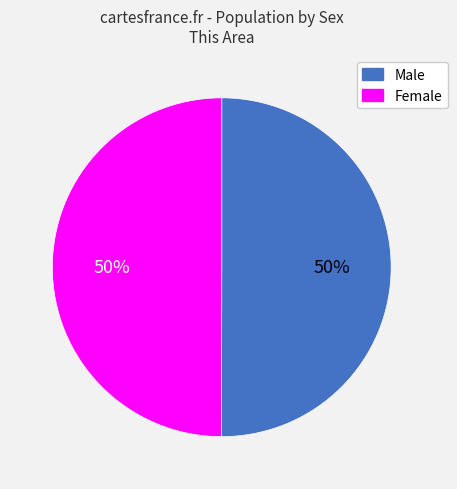

To the nearest percent, what portion does Female represent?

50%